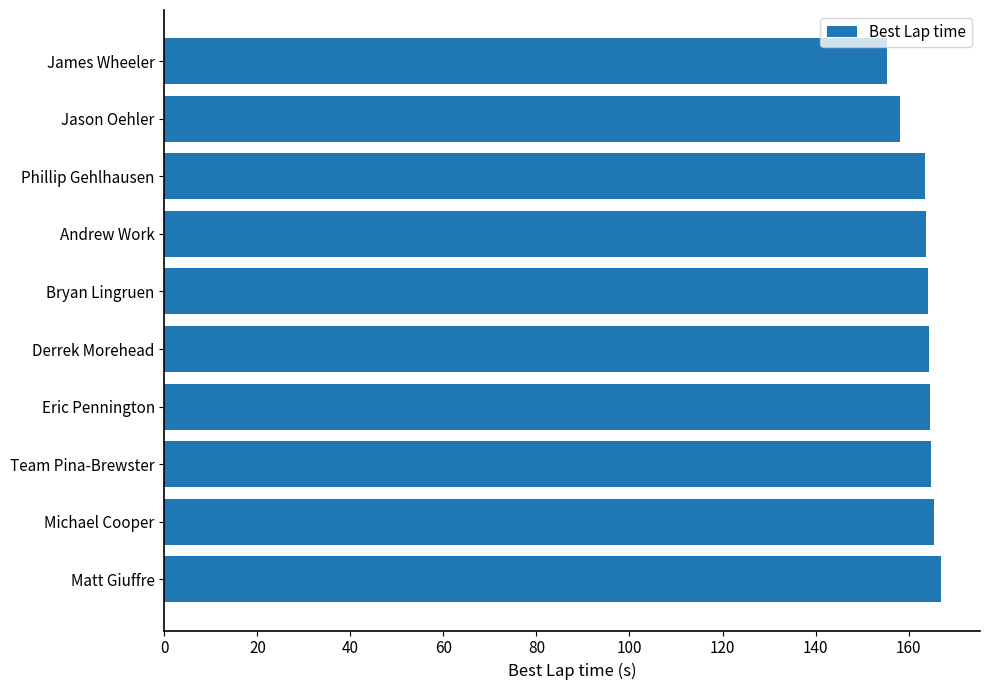

How many categories are shown in the chart?

10